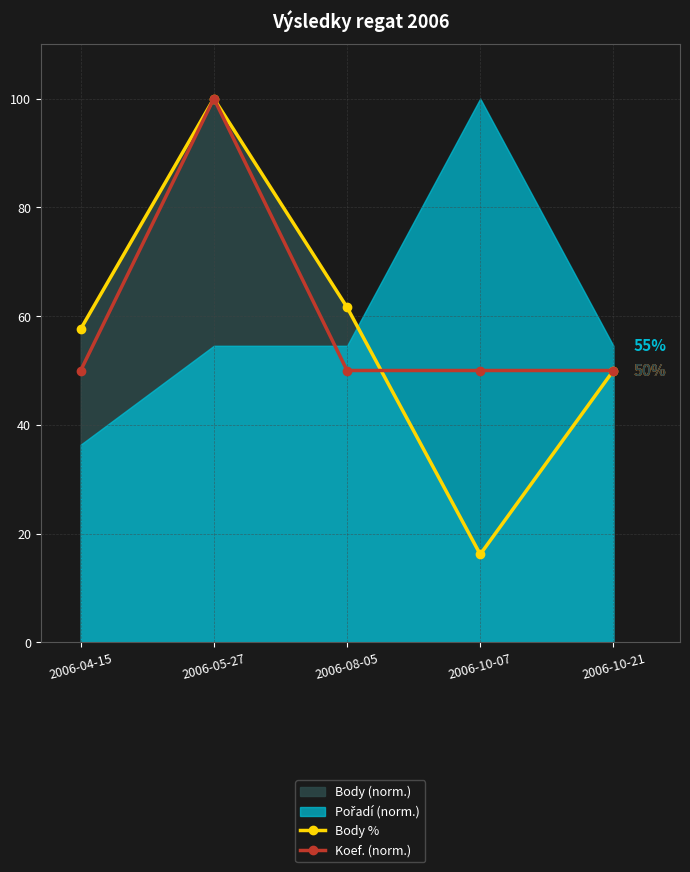

At which category does Body % reach its first local peak?

2006-05-27